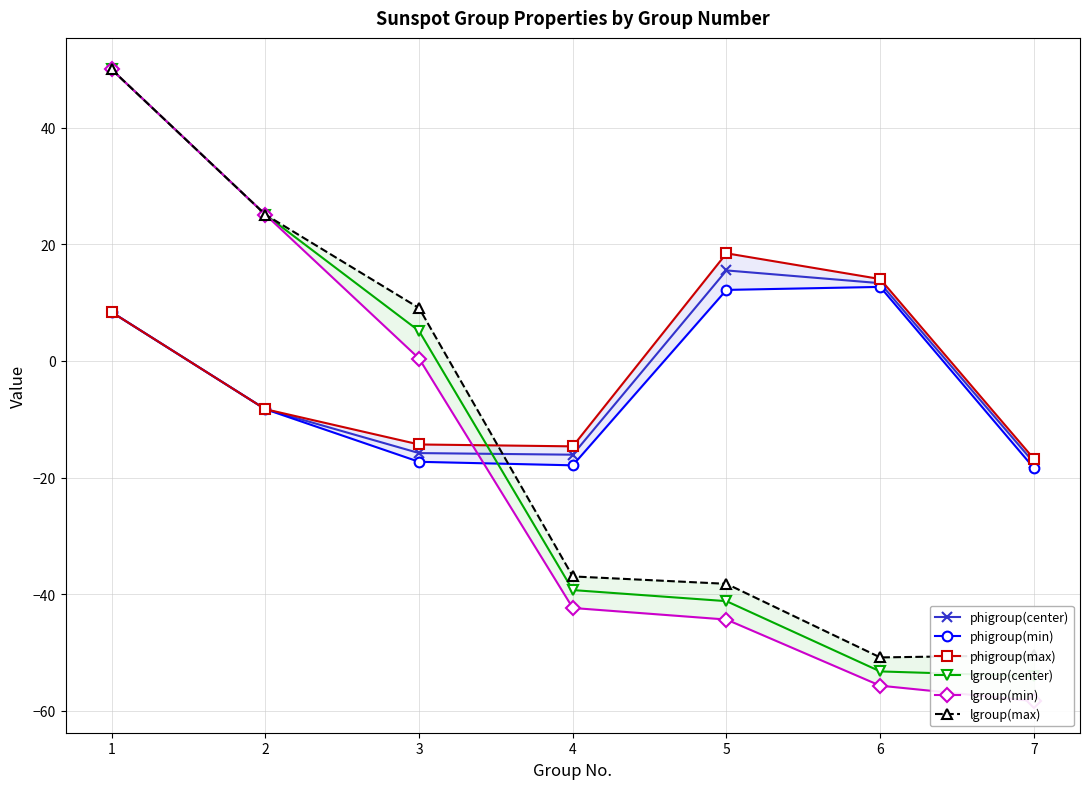

How many times do phigroup(max) and lgroup(center) cross each other?

1